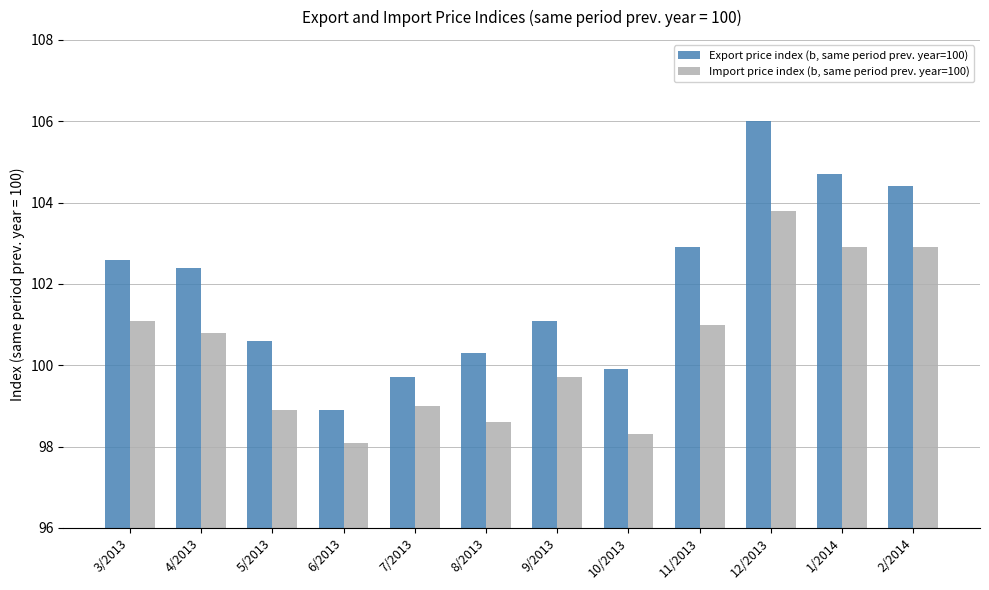

What is the value of the Export price index (b, same period prev. year=100) bar at the 6th from the left?

100.3